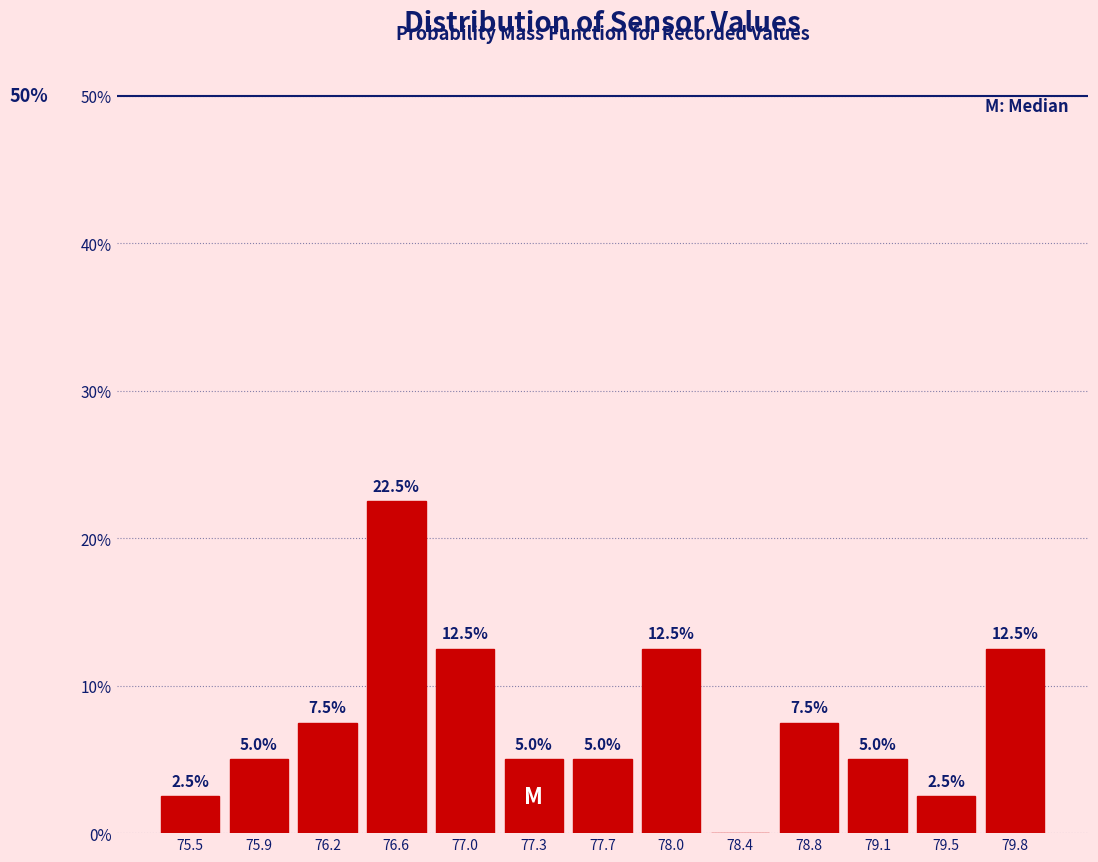

Which range on the x-axis has the tallest bar?

76.42 to 76.78